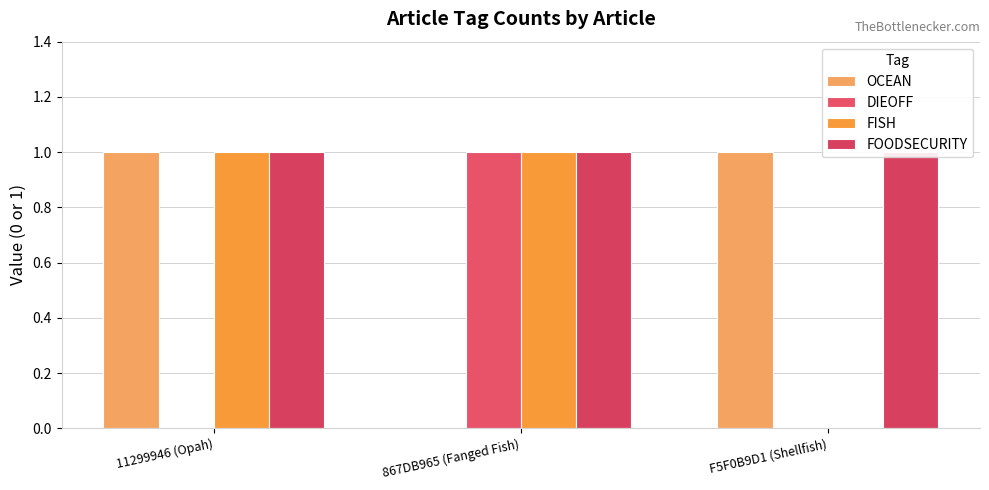

At which label is DIEOFF closest to 0?

11299946 (Opah)